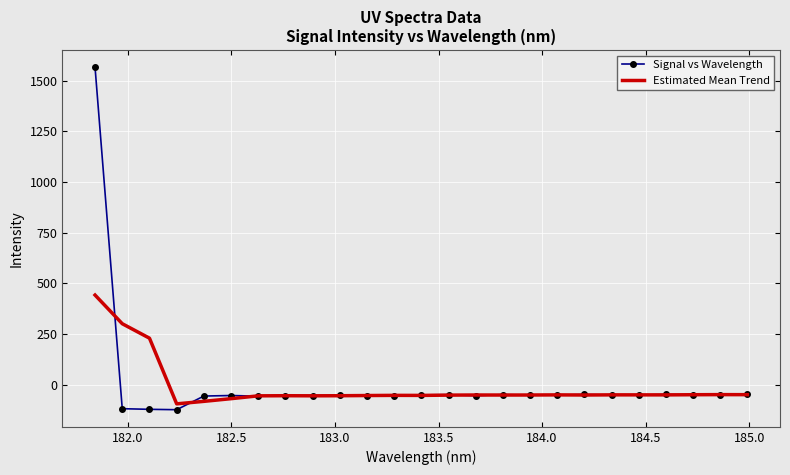

True or false: Estimated Mean Trend and Signal vs Wavelength cross at least once.

True